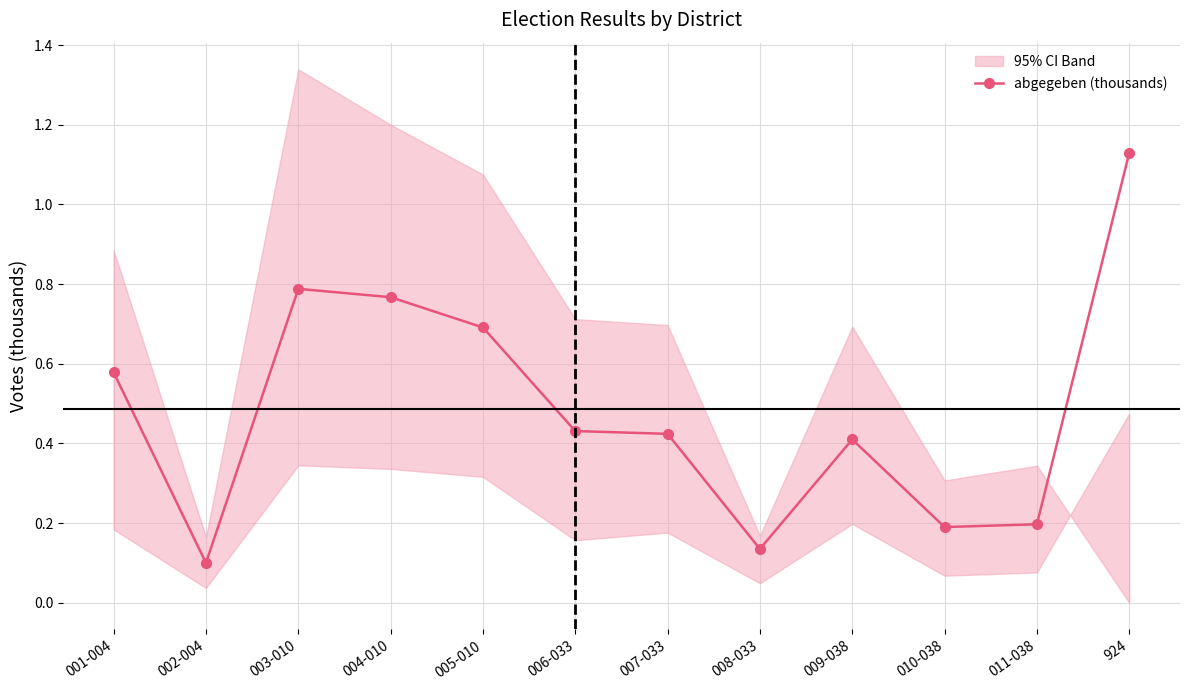

What is the sum of all values?

5.8